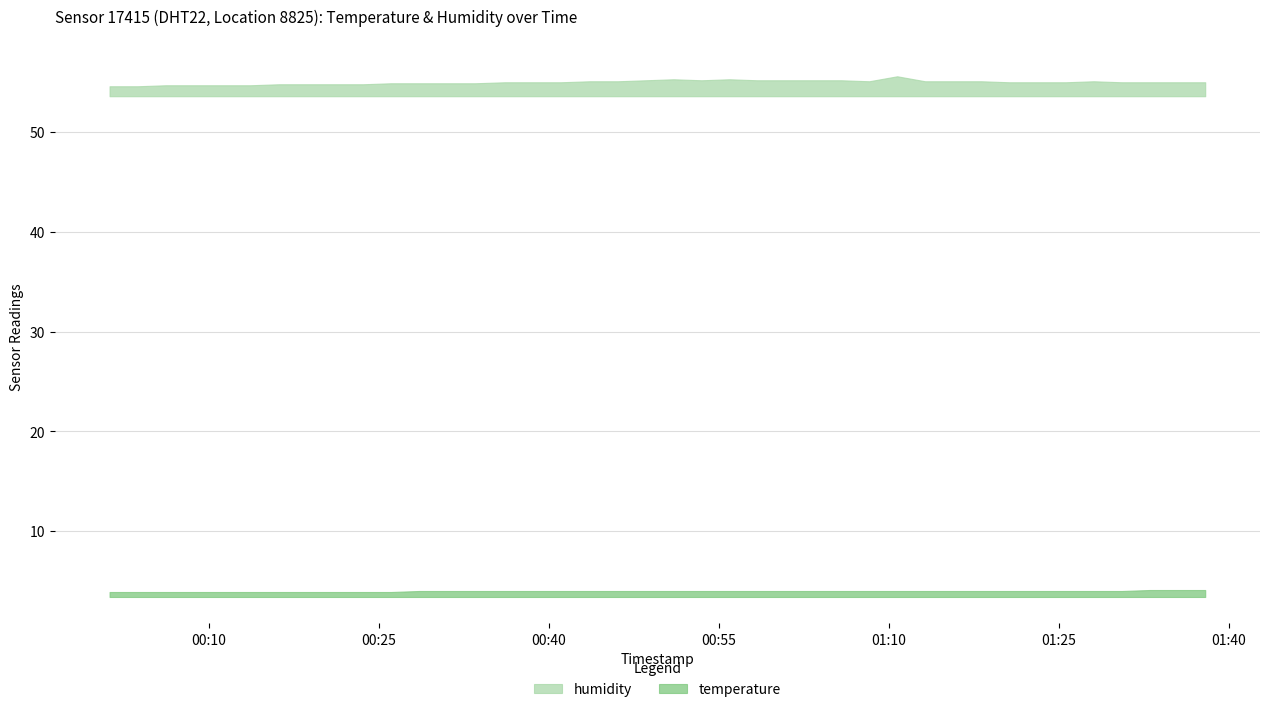

Which category has the highest value across all series?

2023-02-28T01:10:43